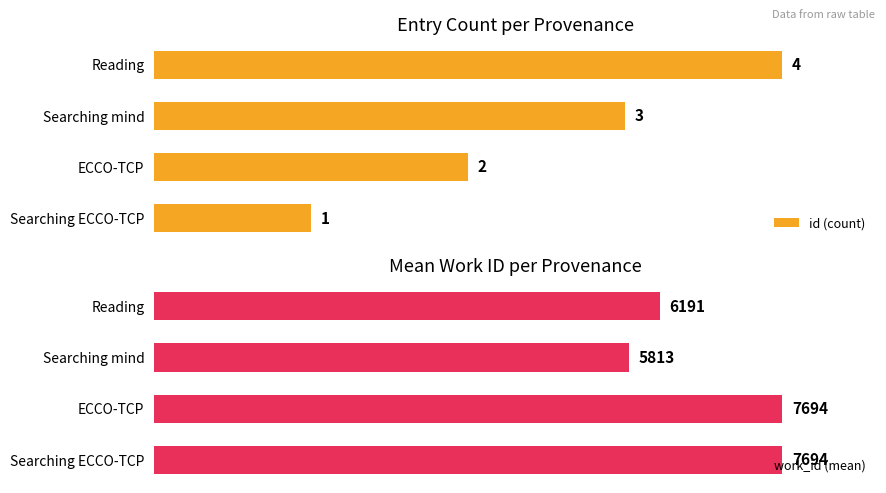

Which series has the largest range (max minus min)?

id (count)